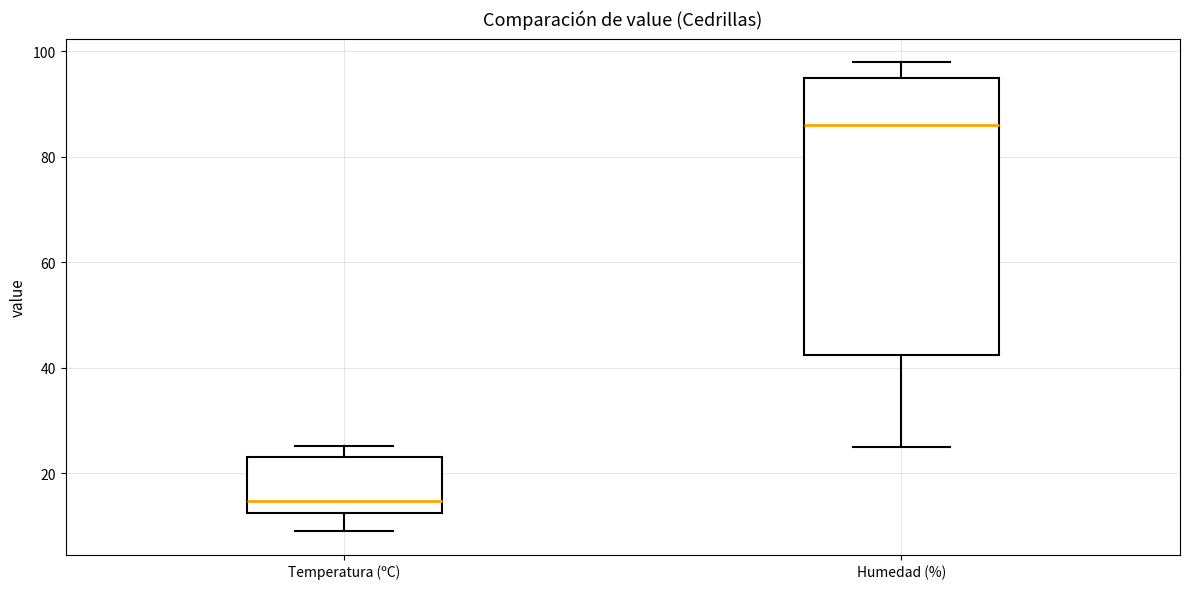

Where does the median line of the box for Humedad (%) sit on the y-axis? The values are not printed on the chart, so give them approximately, as read against the axis.

86